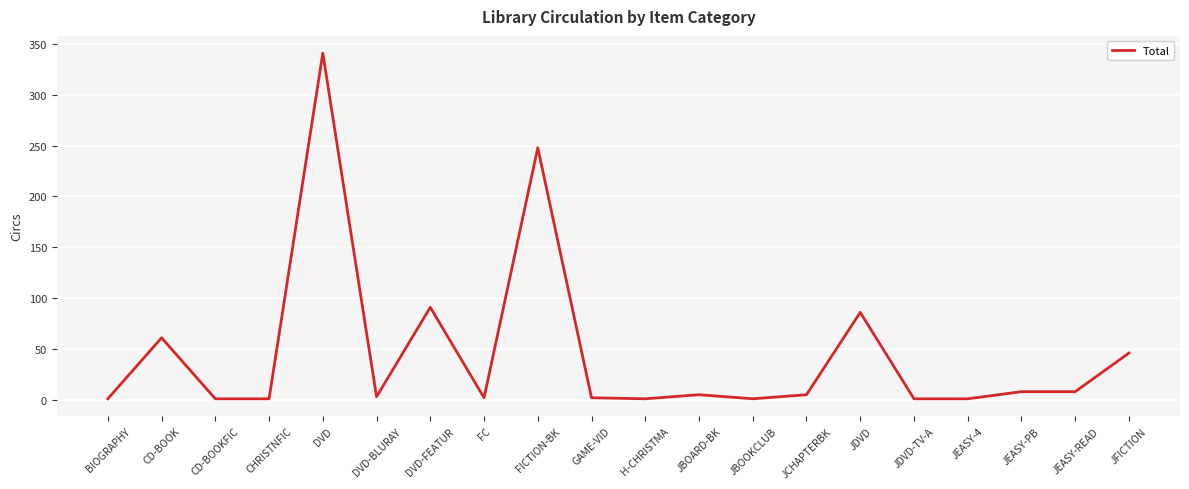

What is the ratio of the value at DVD to the value at H-CHRISTMA?

341.0